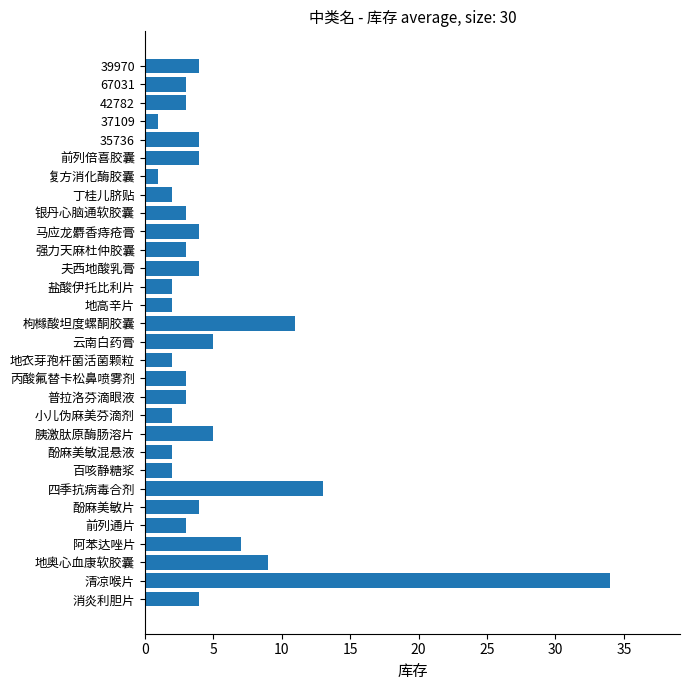

What is the change in value from 清凉喉片 to 39970?

-30